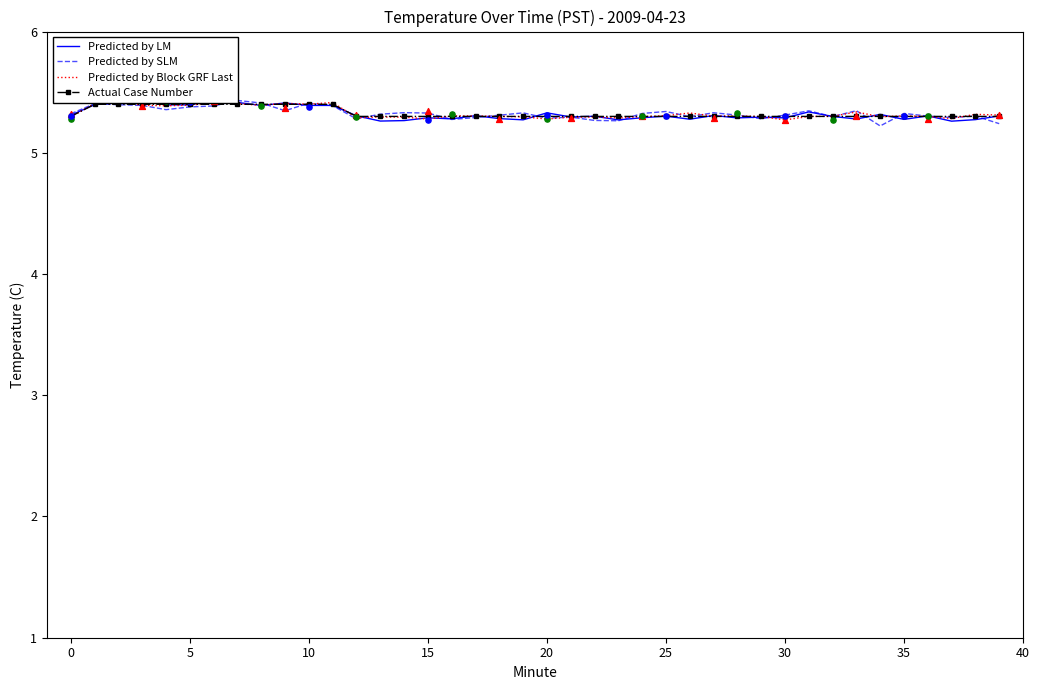

What is the total value across all series at 31?

21.3